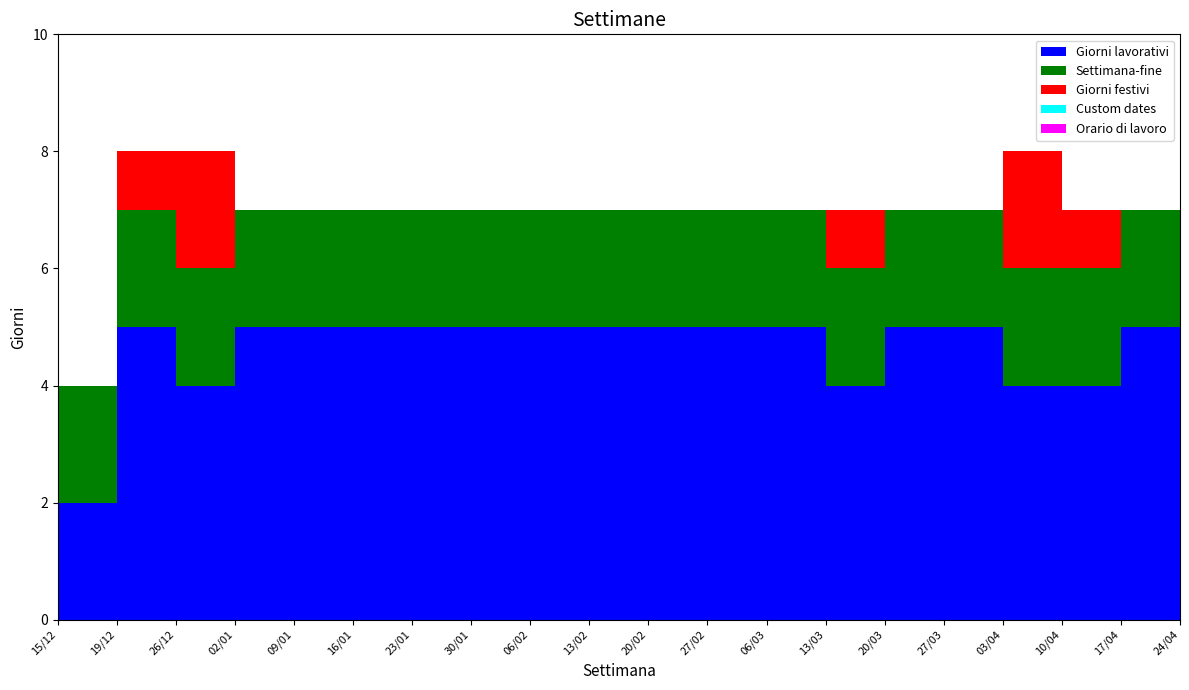

Reading left to right, extract all data points from this chart.

Giorni lavorativi: 15/12=2	19/12=5	26/12=4	02/01=5	09/01=5	16/01=5	23/01=5	30/01=5	06/02=5	13/02=5	20/02=5	27/02=5	06/03=5	13/03=4	20/03=5	27/03=5	03/04=4	10/04=4	17/04=5	24/04=5
Settimana-fine: 15/12=2	19/12=2	26/12=2	02/01=2	09/01=2	16/01=2	23/01=2	30/01=2	06/02=2	13/02=2	20/02=2	27/02=2	06/03=2	13/03=2	20/03=2	27/03=2	03/04=2	10/04=2	17/04=2	24/04=2
Giorni festivi: 15/12=0	19/12=1	26/12=2	02/01=0	09/01=0	16/01=0	23/01=0	30/01=0	06/02=0	13/02=0	20/02=0	27/02=0	06/03=0	13/03=1	20/03=0	27/03=0	03/04=2	10/04=1	17/04=0	24/04=0
Custom dates: 15/12=0	19/12=0	26/12=0	02/01=0	09/01=0	16/01=0	23/01=0	30/01=0	06/02=0	13/02=0	20/02=0	27/02=0	06/03=0	13/03=0	20/03=0	27/03=0	03/04=0	10/04=0	17/04=0	24/04=0
Orario di lavoro: 15/12=0	19/12=0	26/12=0	02/01=0	09/01=0	16/01=0	23/01=0	30/01=0	06/02=0	13/02=0	20/02=0	27/02=0	06/03=0	13/03=0	20/03=0	27/03=0	03/04=0	10/04=0	17/04=0	24/04=0